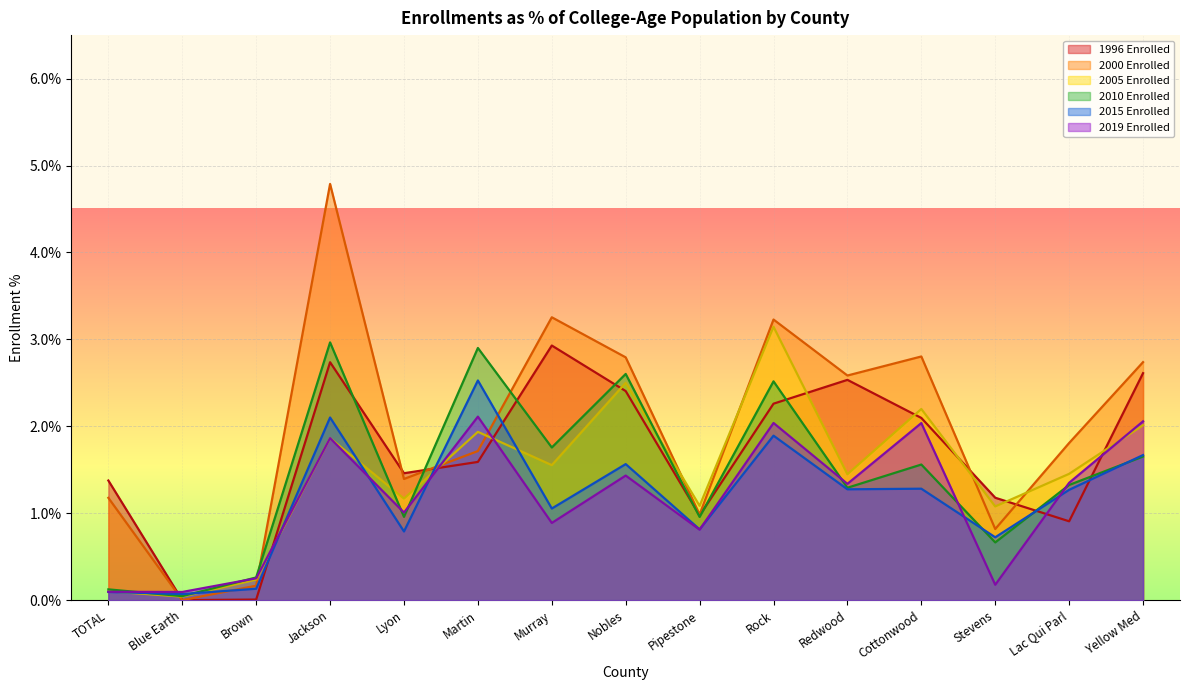

Reading left to right, what are all the values shown in this chart?

1996 Enrolled: 0.0	0.0	0.0	0.0	0.0	0.0	0.0	0.0	0.0	0.0	0.0	0.0	0.0	0.0	0.0
2000 Enrolled: 0.0	0.0	0.0	0.0	0.0	0.0	0.0	0.0	0.0	0.0	0.0	0.0	0.0	0.0	0.0
2005 Enrolled: 0.0	0.0	0.0	0.0	0.0	0.0	0.0	0.0	0.0	0.0	0.0	0.0	0.0	0.0	0.0
2010 Enrolled: 0.0	0.0	0.0	0.0	0.0	0.0	0.0	0.0	0.0	0.0	0.0	0.0	0.0	0.0	0.0
2015 Enrolled: 0.0	0.0	0.0	0.0	0.0	0.0	0.0	0.0	0.0	0.0	0.0	0.0	0.0	0.0	0.0
2019 Enrolled: 0.0	0.0	0.0	0.0	0.0	0.0	0.0	0.0	0.0	0.0	0.0	0.0	0.0	0.0	0.0